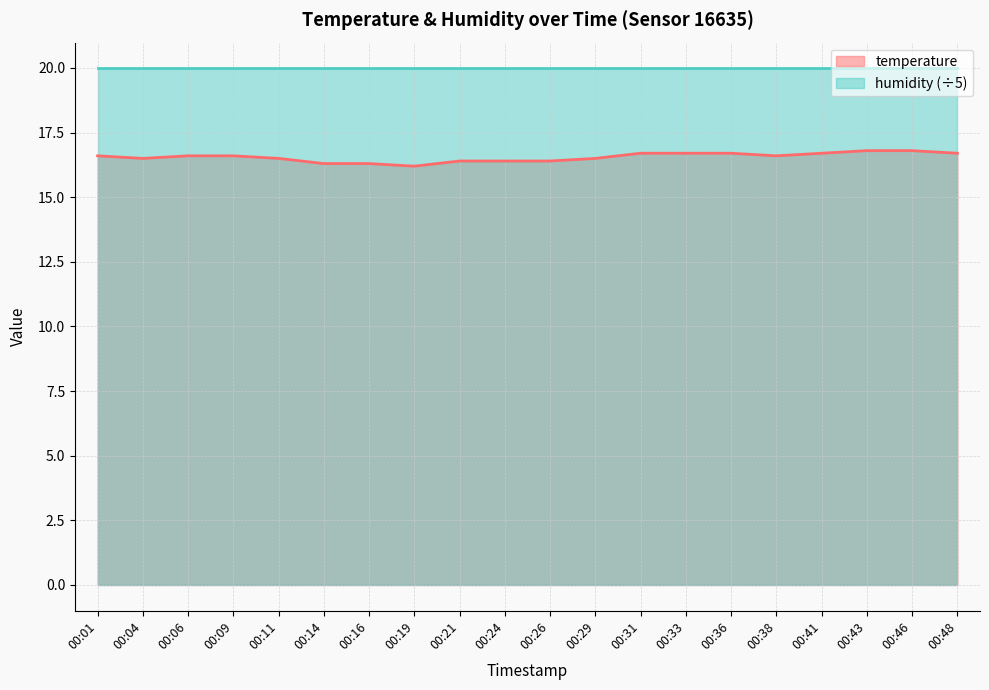

What is the smallest value displayed?

16.2